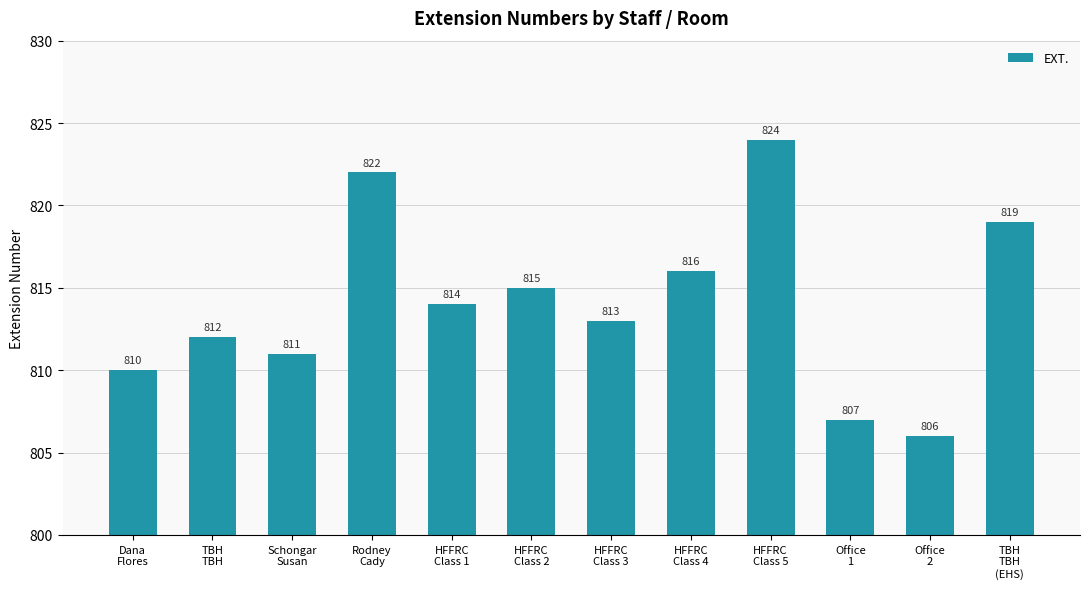

List the labels in order of value, largest first.

HFFRC
Class 5, Rodney
Cady, TBH
TBH
(EHS), HFFRC
Class 4, HFFRC
Class 2, HFFRC
Class 1, HFFRC
Class 3, TBH
TBH, Schongar
Susan, Dana
Flores, Office
1, Office
2